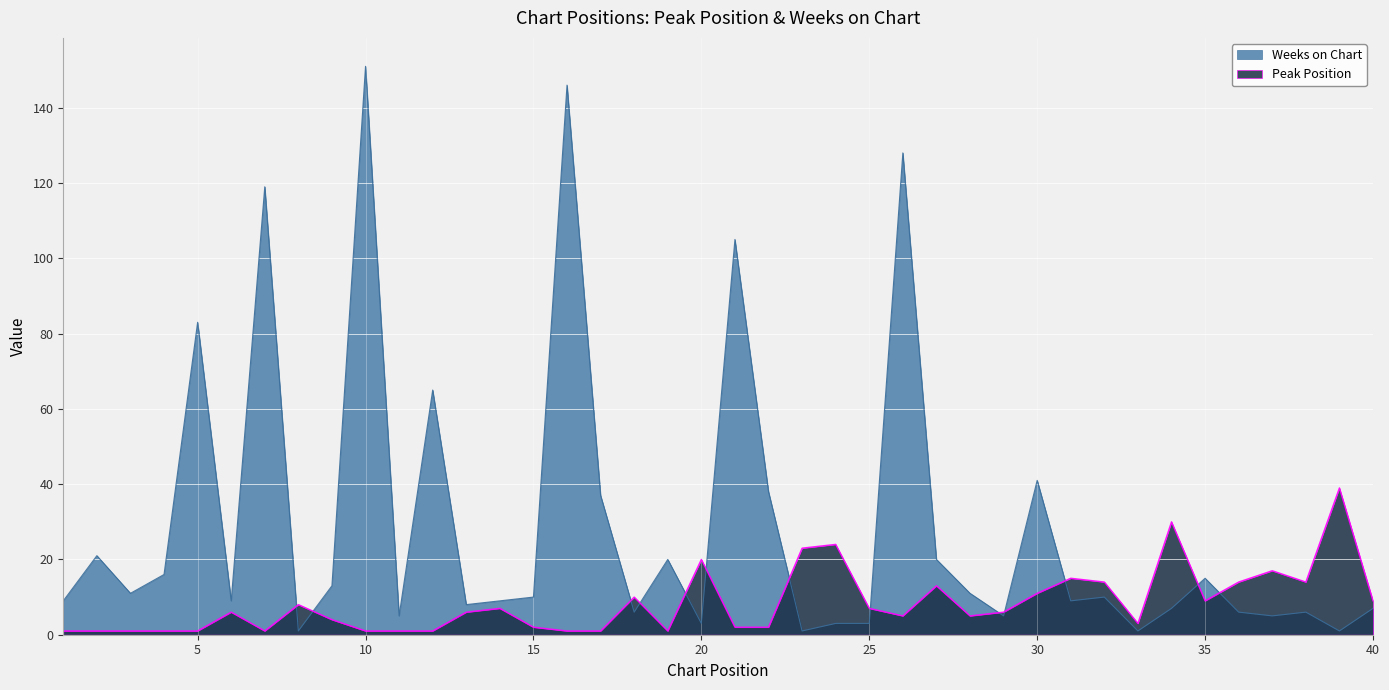

True or false: Weeks on Chart has more than 0 points higher than both neighbors.

True